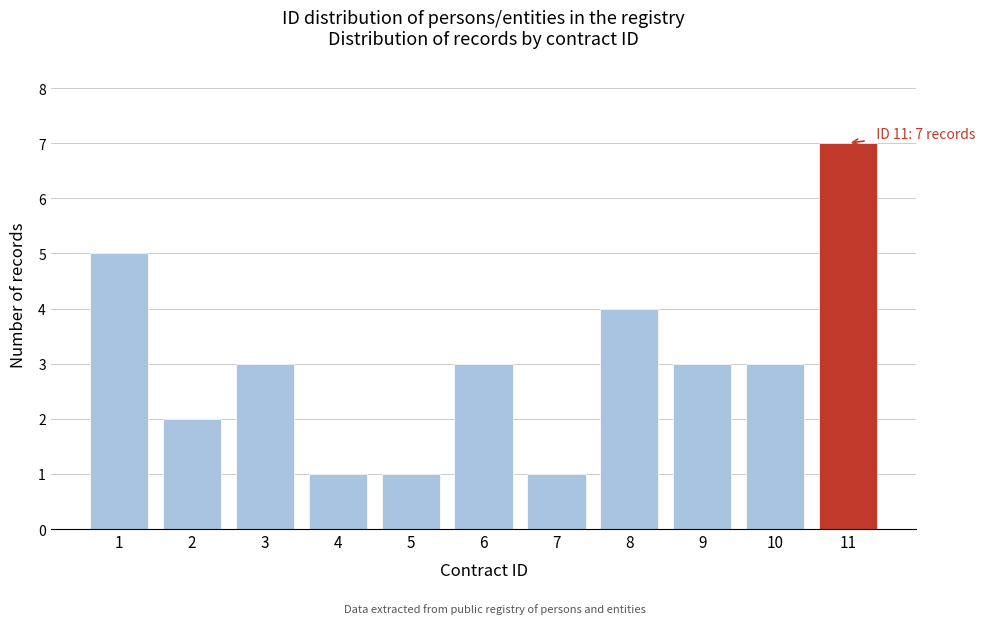

Reading left to right, list all the values displayed in this chart.

5	2	3	1	1	3	1	4	3	3	7